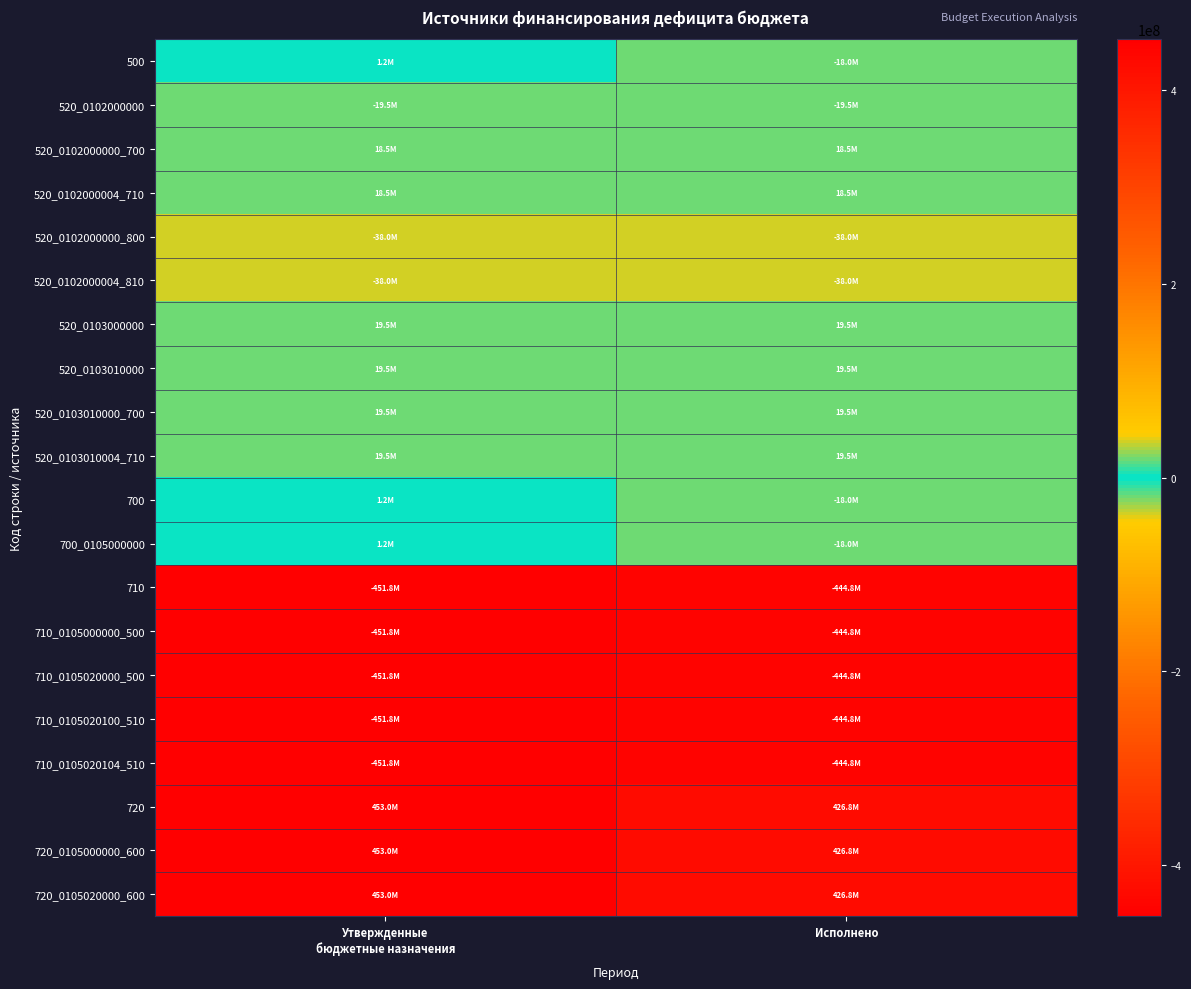

Reading left to right, extract all data points from this chart.

500: Утвержденные
бюджетные назначения=1153858.0	Исполнено=-18049263.6
520_0102000000: Утвержденные
бюджетные назначения=-19500000.0	Исполнено=-19500000.0
520_0102000000_700: Утвержденные
бюджетные назначения=18500000.0	Исполнено=18500000.0
520_0102000004_710: Утвержденные
бюджетные назначения=18500000.0	Исполнено=18500000.0
520_0102000000_800: Утвержденные
бюджетные назначения=-38000000.0	Исполнено=-38000000.0
520_0102000004_810: Утвержденные
бюджетные назначения=-38000000.0	Исполнено=-38000000.0
520_0103000000: Утвержденные
бюджетные назначения=19500000.0	Исполнено=19500000.0
520_0103010000: Утвержденные
бюджетные назначения=19500000.0	Исполнено=19500000.0
520_0103010000_700: Утвержденные
бюджетные назначения=19500000.0	Исполнено=19500000.0
520_0103010004_710: Утвержденные
бюджетные назначения=19500000.0	Исполнено=19500000.0
700: Утвержденные
бюджетные назначения=1153858.0	Исполнено=-18049263.6
700_0105000000: Утвержденные
бюджетные назначения=1153858.0	Исполнено=-18049263.6
710: Утвержденные
бюджетные назначения=-451812917.1	Исполнено=-444840044.2
710_0105000000_500: Утвержденные
бюджетные назначения=-451812917.1	Исполнено=-444840044.2
710_0105020000_500: Утвержденные
бюджетные назначения=-451812917.1	Исполнено=-444840044.2
710_0105020100_510: Утвержденные
бюджетные назначения=-451812917.1	Исполнено=-444840044.2
710_0105020104_510: Утвержденные
бюджетные назначения=-451812917.1	Исполнено=-444840044.2
720: Утвержденные
бюджетные назначения=452966775.1	Исполнено=426790780.6
720_0105000000_600: Утвержденные
бюджетные назначения=452966775.1	Исполнено=426790780.6
720_0105020000_600: Утвержденные
бюджетные назначения=452966775.1	Исполнено=426790780.6